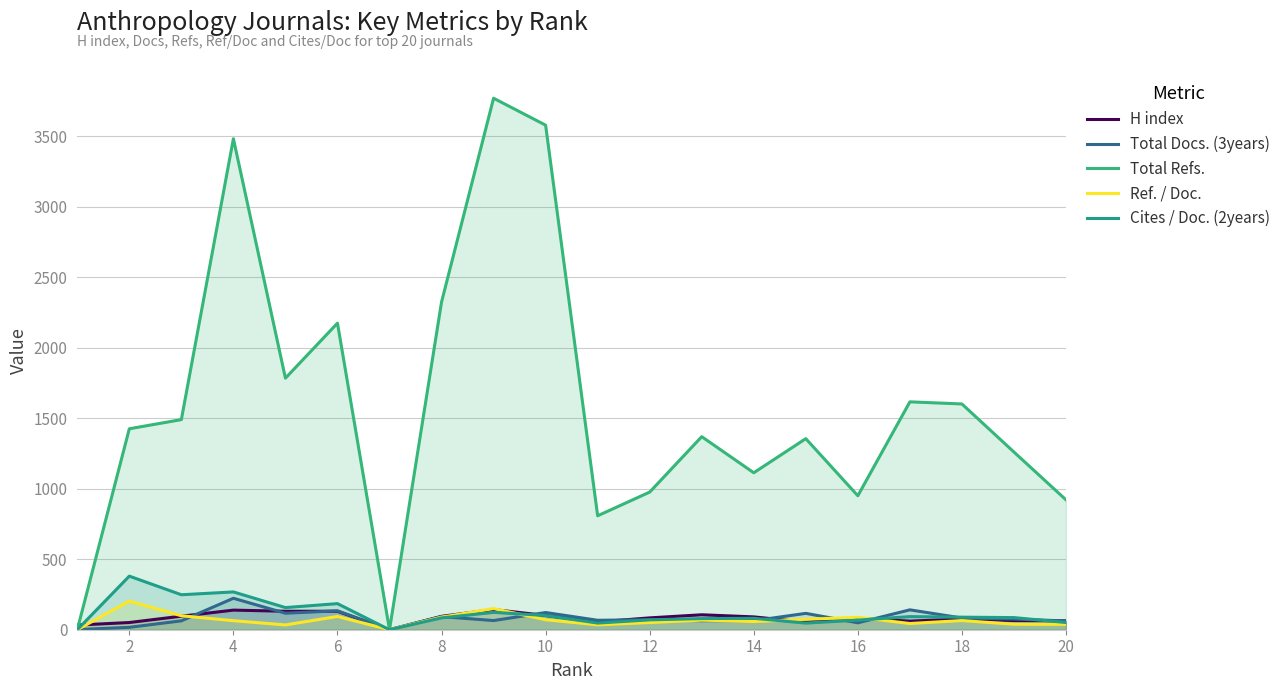

How many data points in Ref. / Doc. are above 65?

9